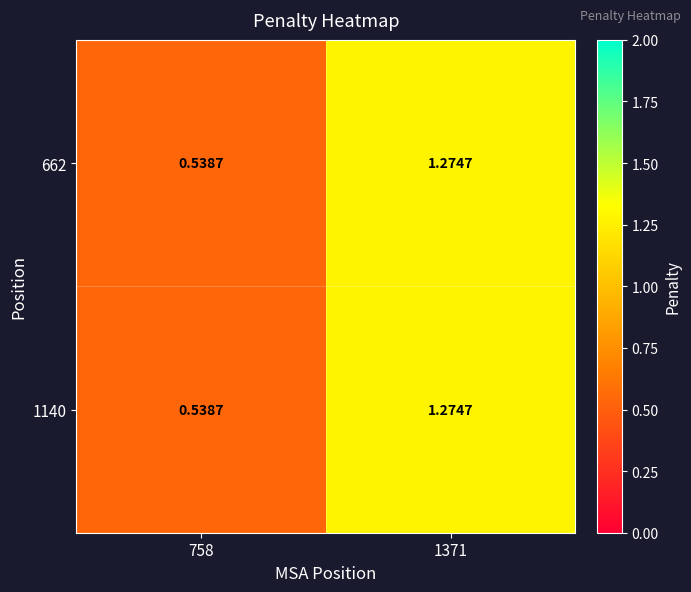

How many data points does each series have?

2